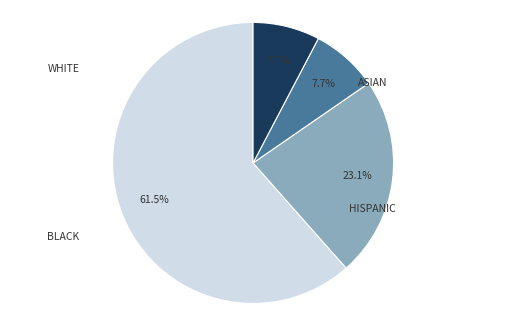

Is there a majority slice in this chart?

Yes